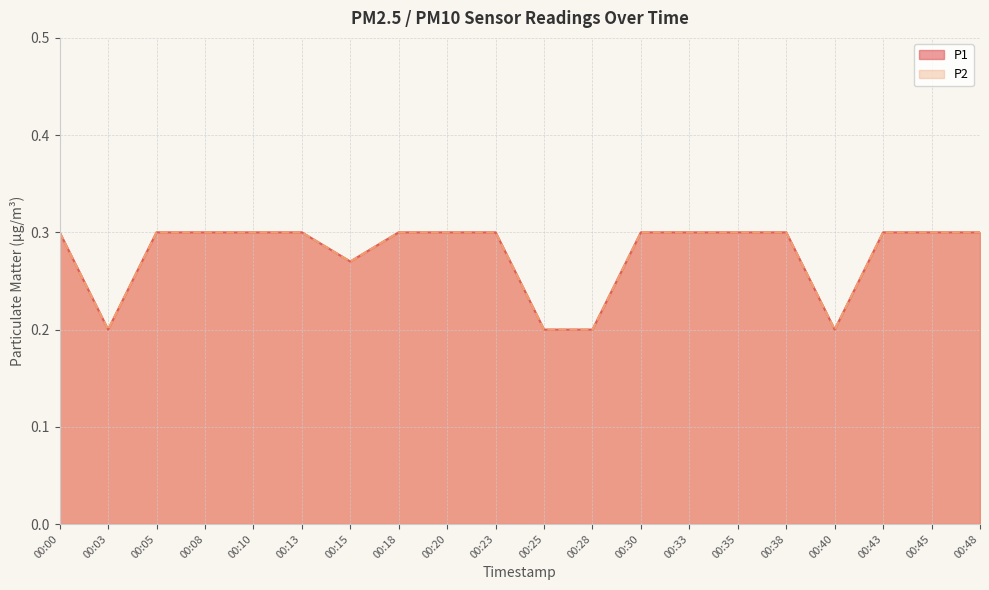

Rank the series at 00:10 from lowest to highest value.

P1, P2